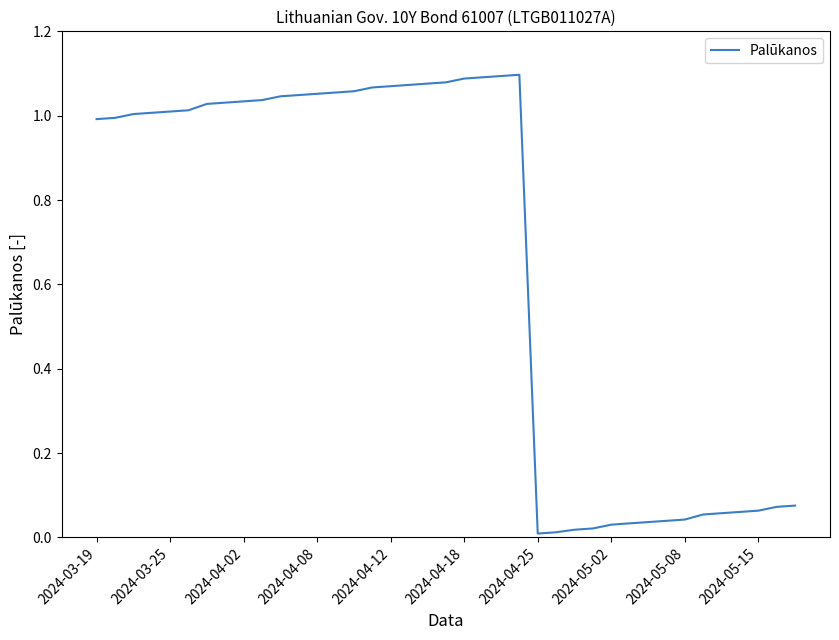

The chart shows a value of 1.0 at 2024-03-25. True or false?

True